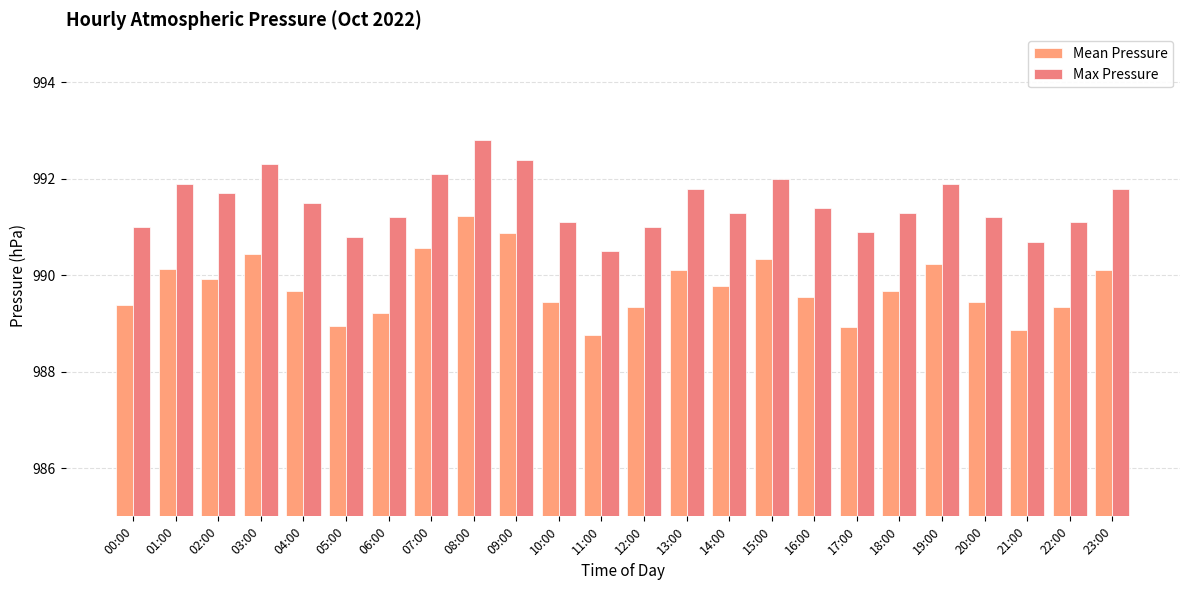

True or false: Mean Pressure has a value of 1613.3 at 00:00.

False